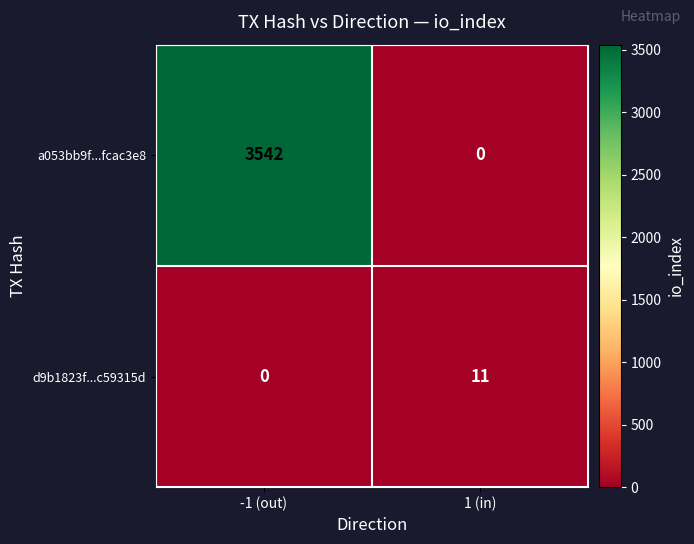

Is it true that d9b1823f...c59315d equals 11 at 1 (in)?

True